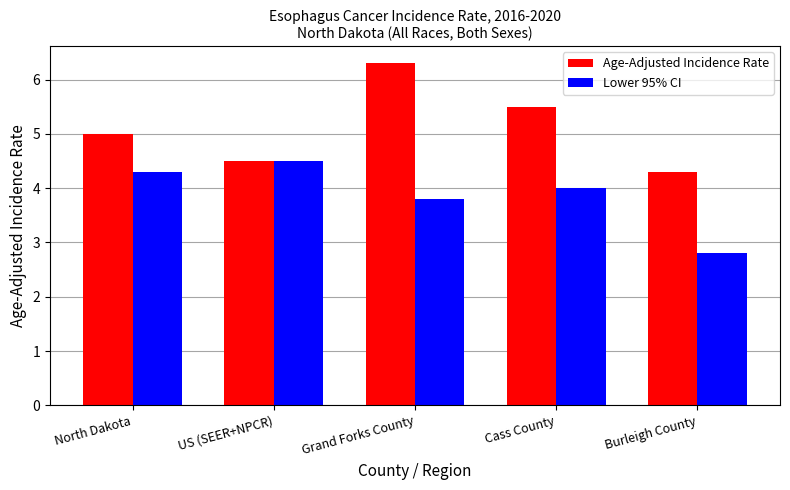

The value of Lower 95% CI at Grand Forks County is 3.8. True or false?

True